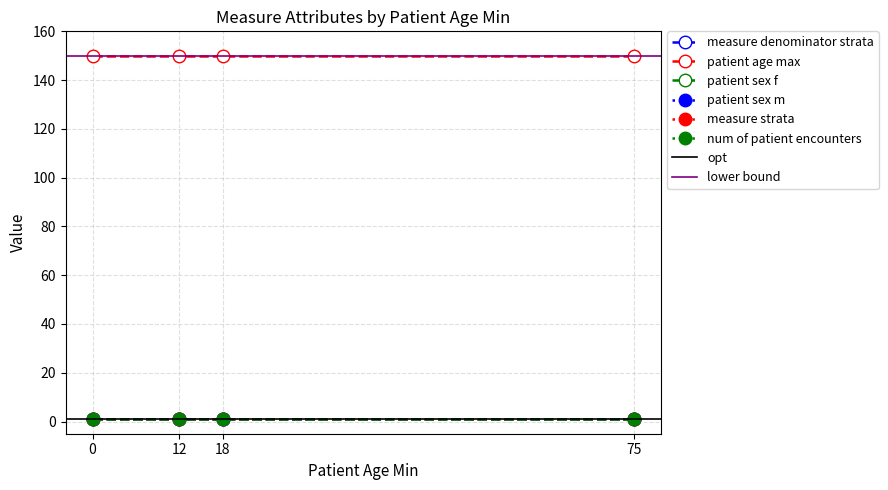

Reading left to right, extract all data points from this chart.

measure denominator strata: 0=1	12=1	18=1	75=1
patient age max: 0=150	12=150	18=150	75=150
patient sex f: 0=1	12=1	18=1	75=1
patient sex m: 0=1	12=1	18=1	75=1
measure strata: 0=1	12=1	18=1	75=1
num of patient encounters: 0=1	12=1	18=1	75=1